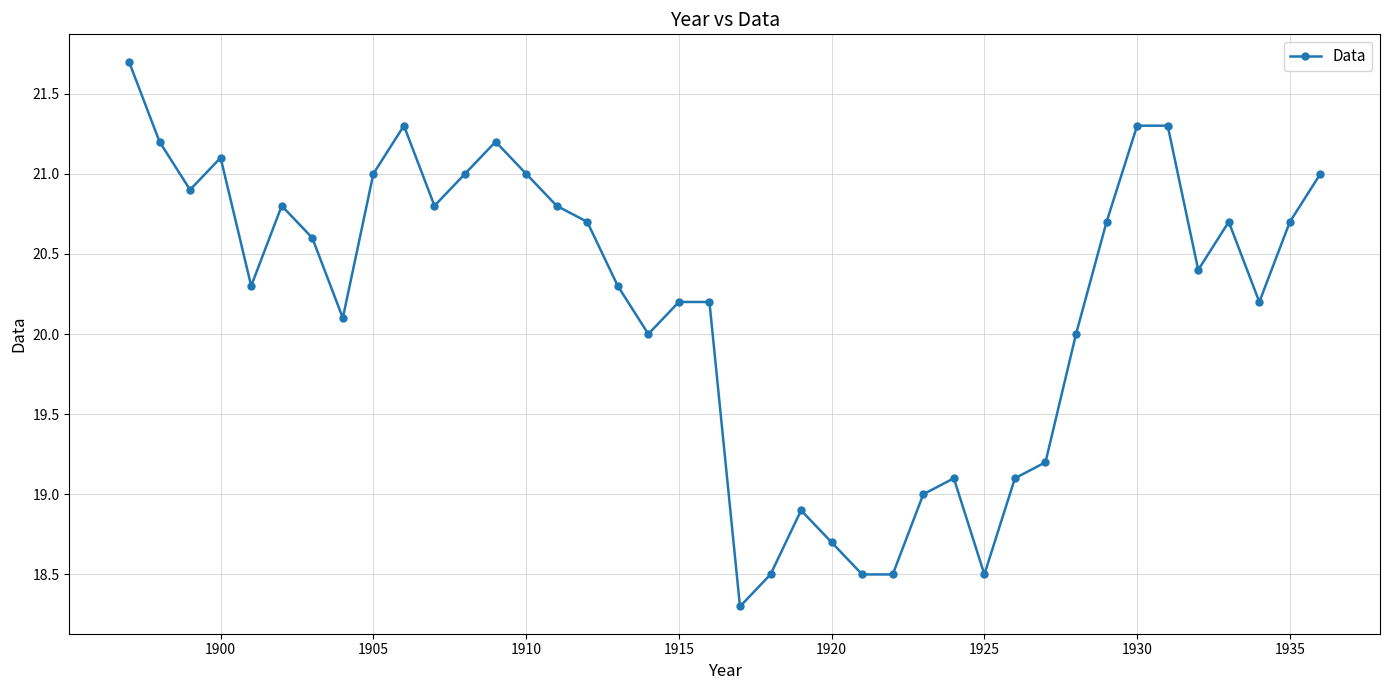

What is the value of the 30th point from the left?

19.1